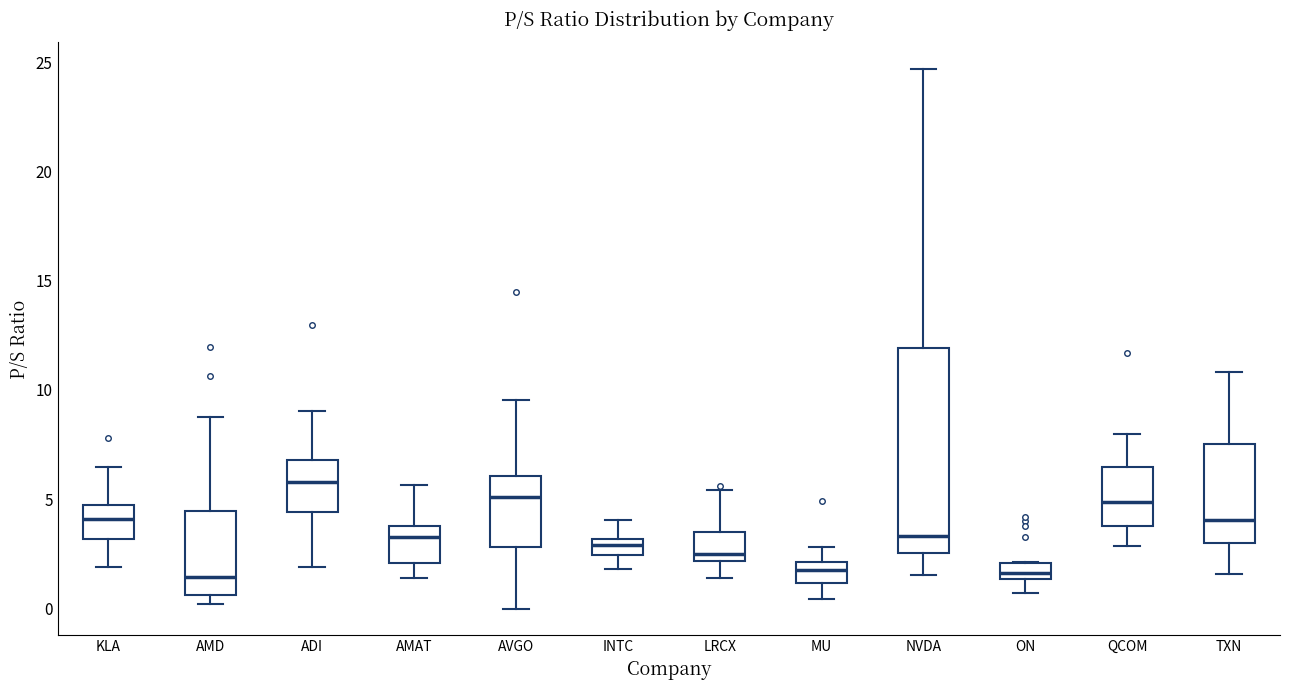

Comparing the boxes themselves (not the whiskers), which one is the tallest?

NVDA